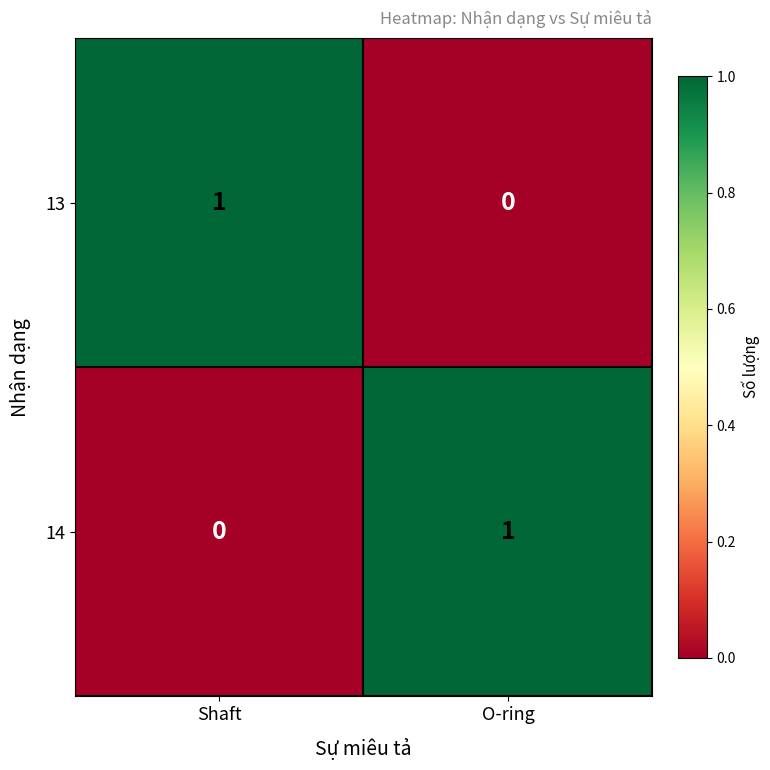

Reading left to right, transcribe all the data shown in this chart.

13: Shaft=1	O-ring=0
14: Shaft=0	O-ring=1